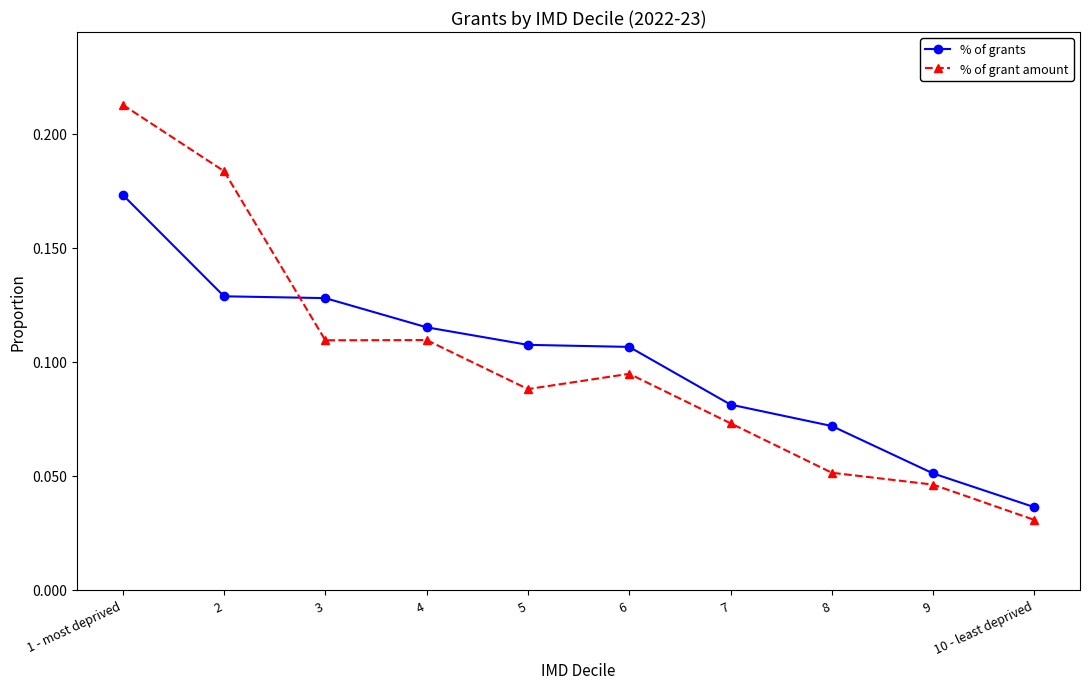

How many % of grant amount values are between 0 and 1?

10